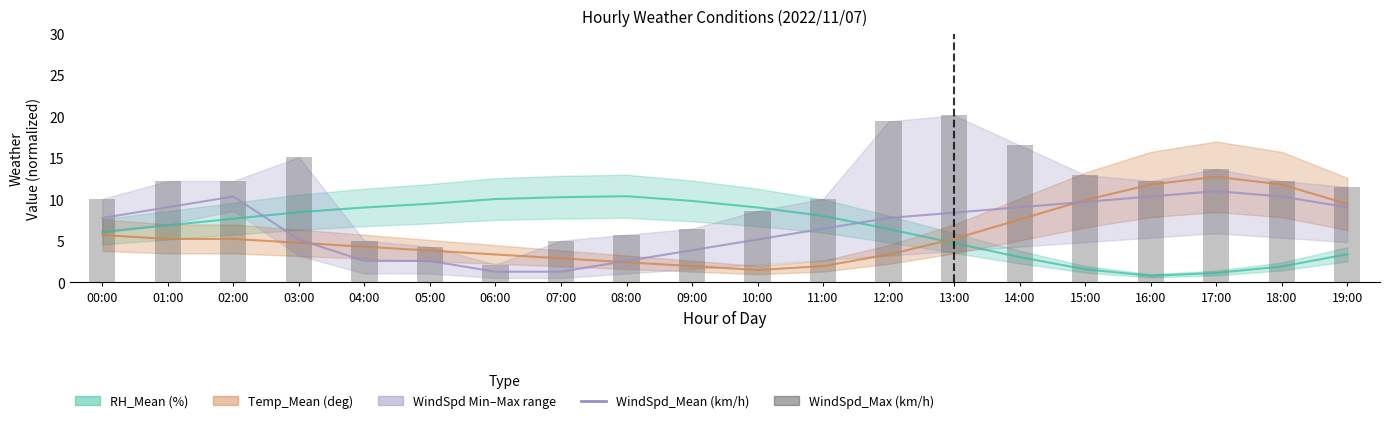

Which label corresponds to the smallest value in the chart?

06:00